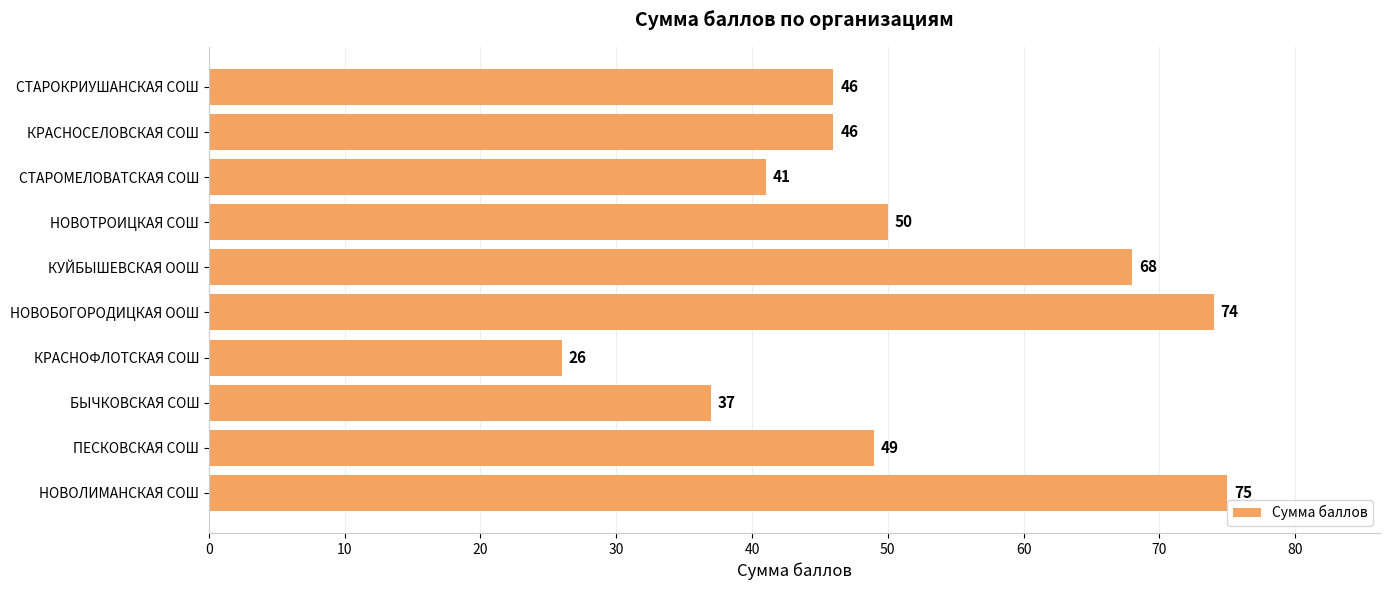

What is the average value?

51